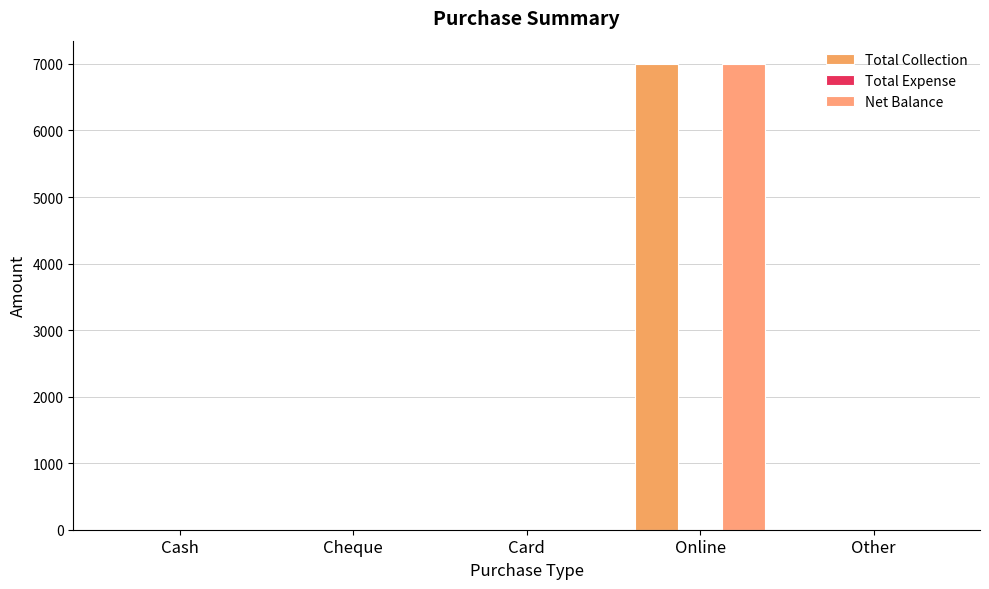

Are the bars grouped side by side (vs. stacked)?

Yes